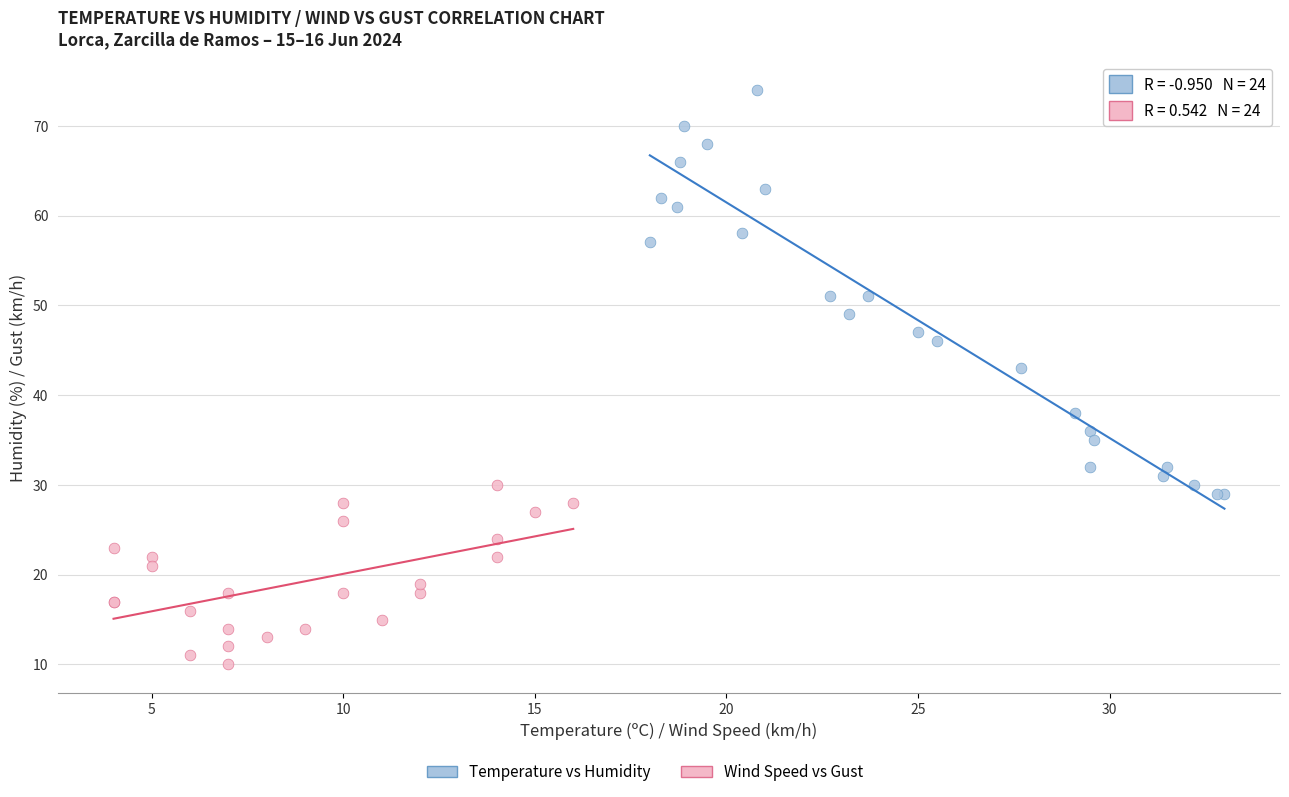

Which series has the largest Y range (max minus min)?

Temperature vs Humidity